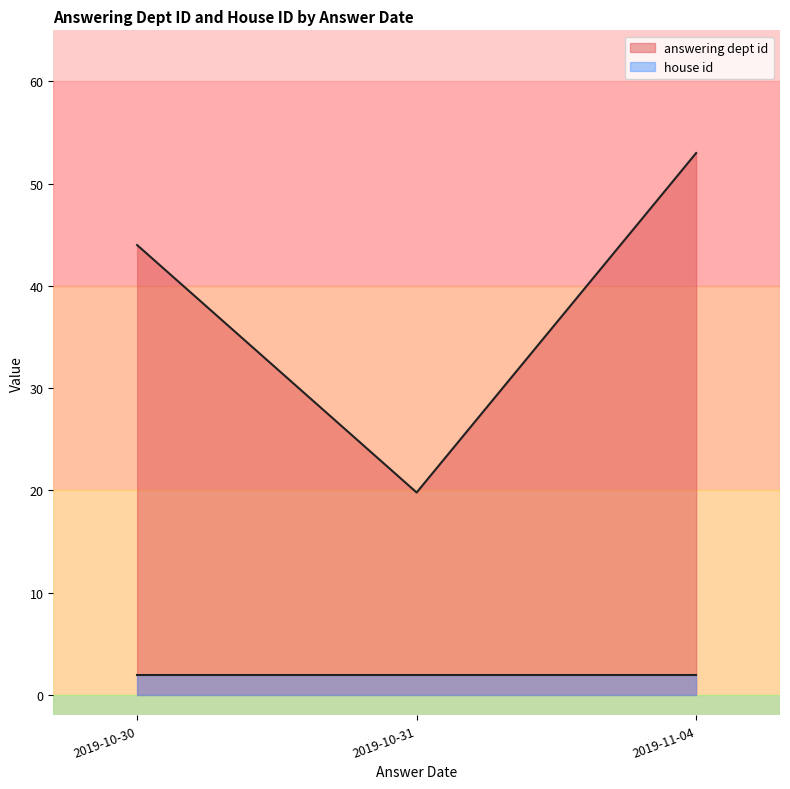

Between 2019-10-30 and 2019-10-31, which is larger?

2019-10-30